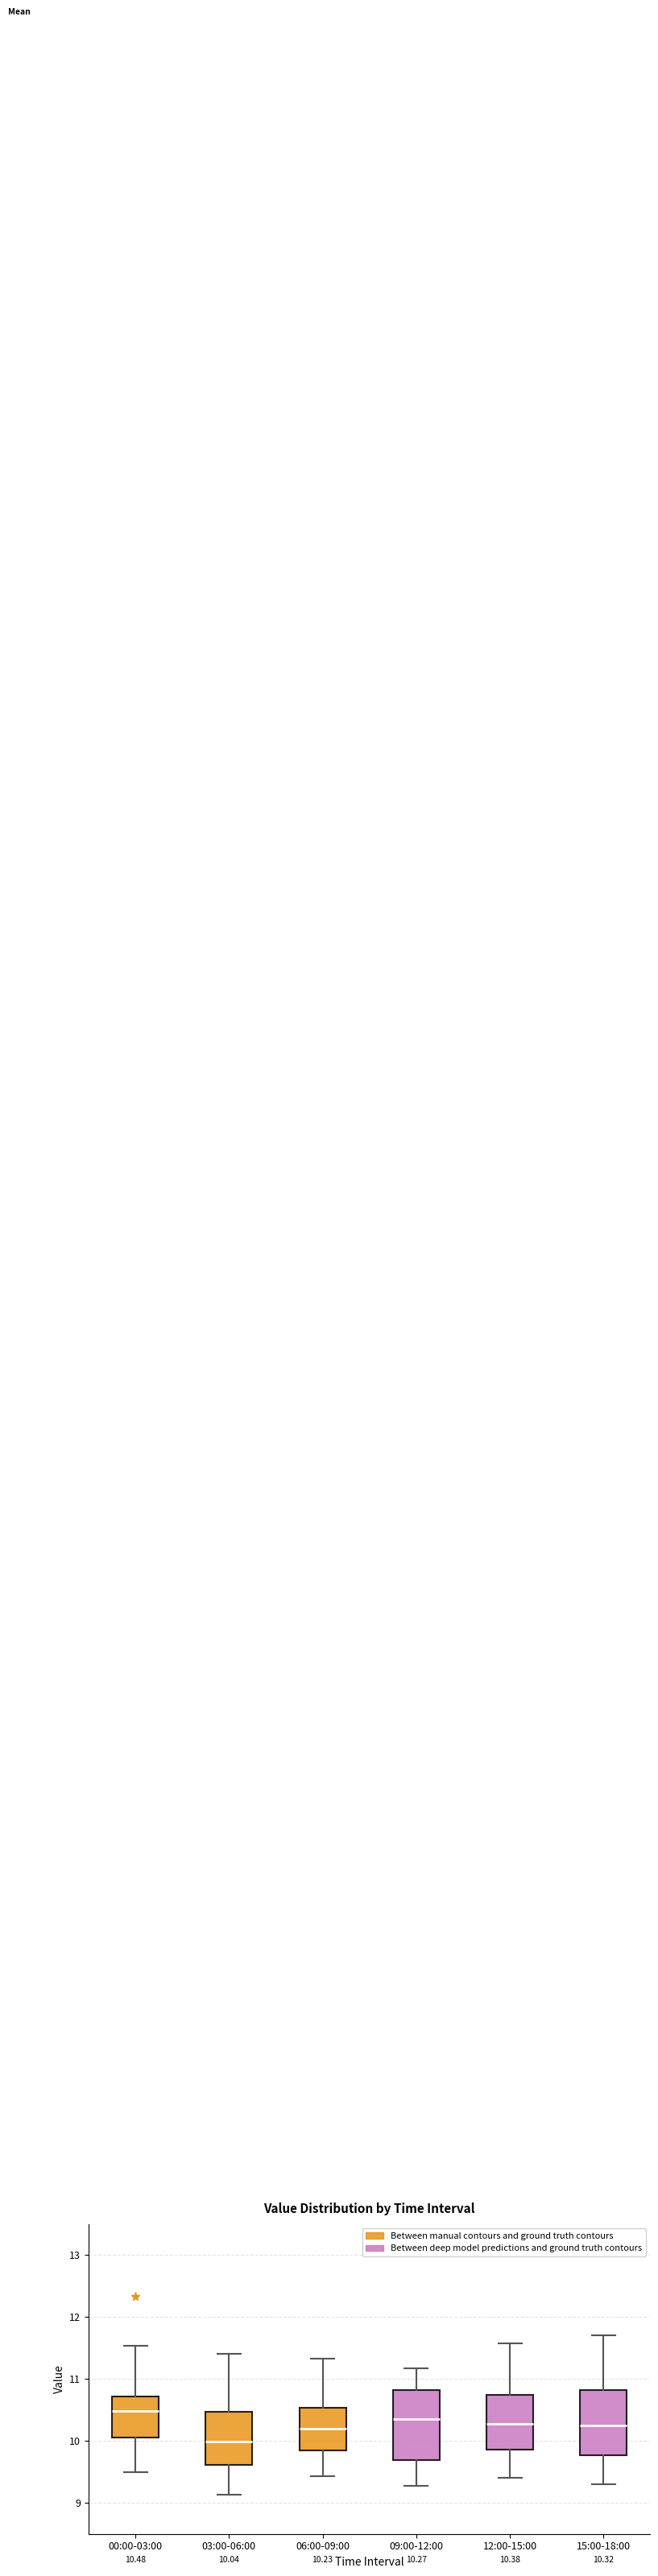

Which box's median line is the highest?

00:00-03:00